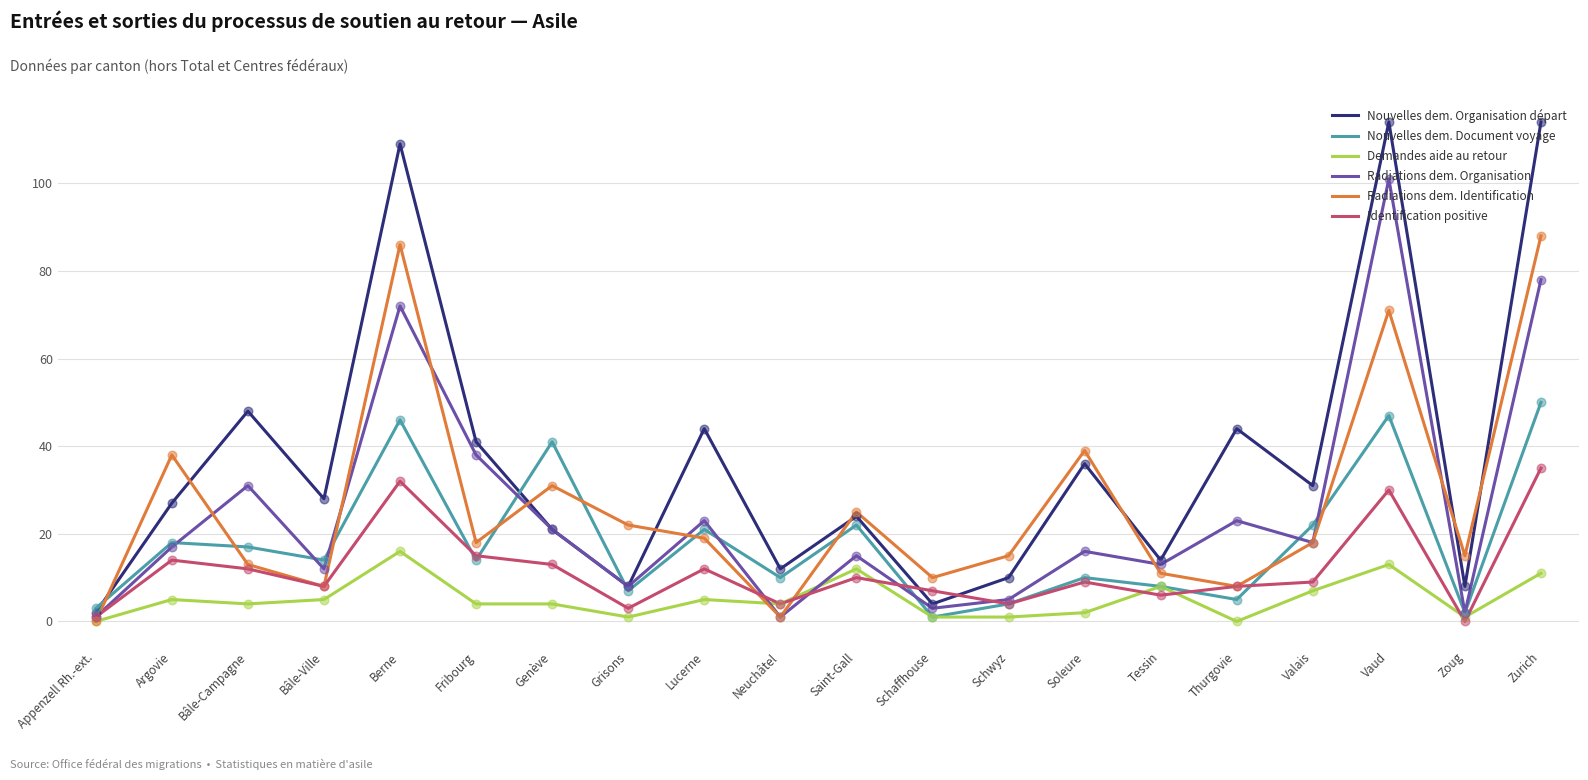

At how many categories does at least one series exceed 33?

10